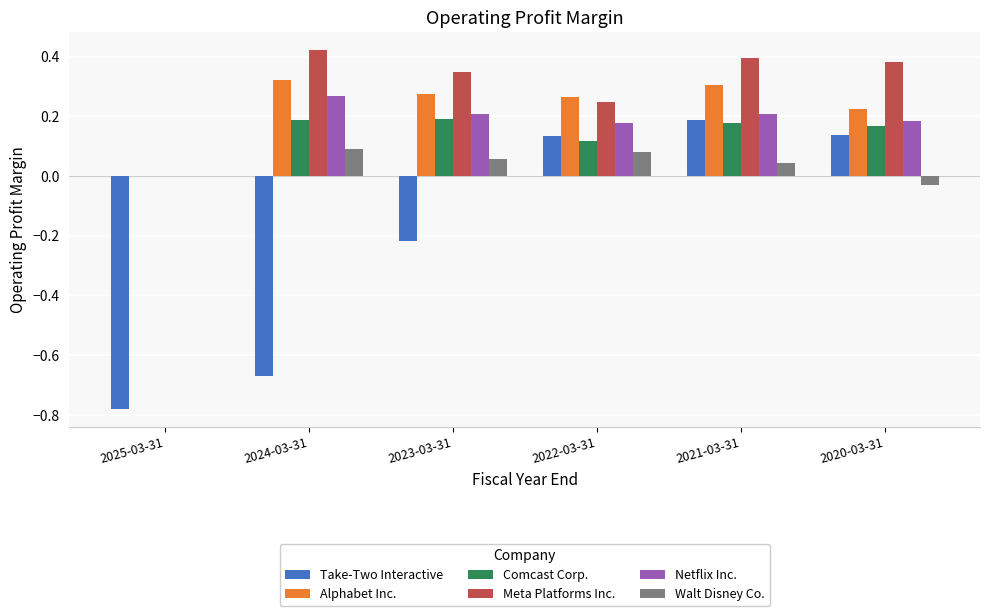

True or false: Alphabet Inc. has a value of 0.3 at 2024-03-31.

True